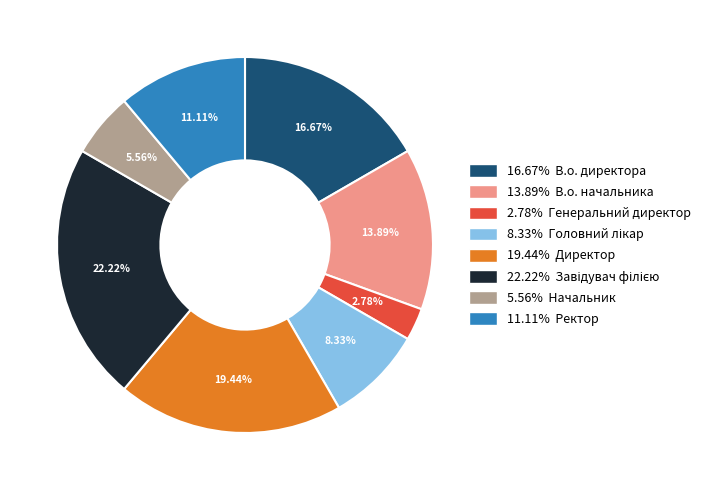

Count the number of slices in the pie.

8